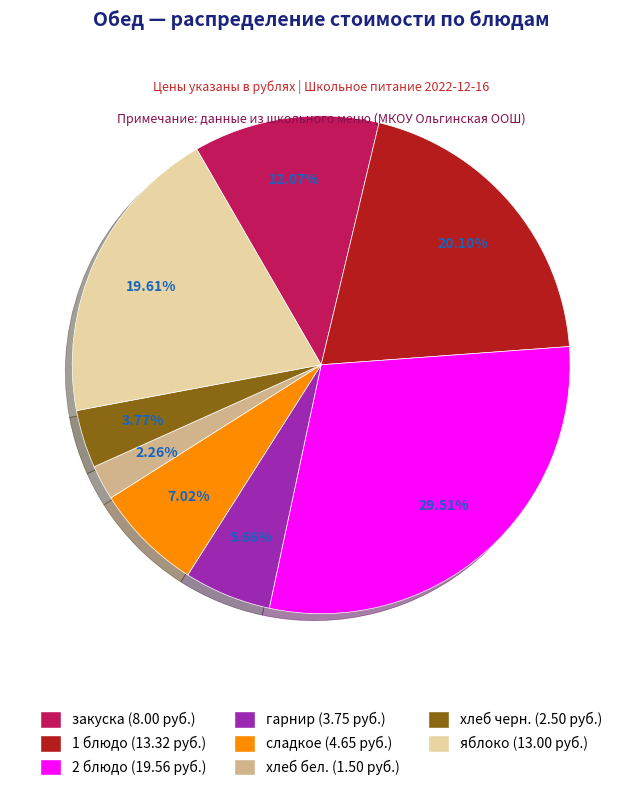

Which has a higher value, 1 блюдо or хлеб черн.?

1 блюдо